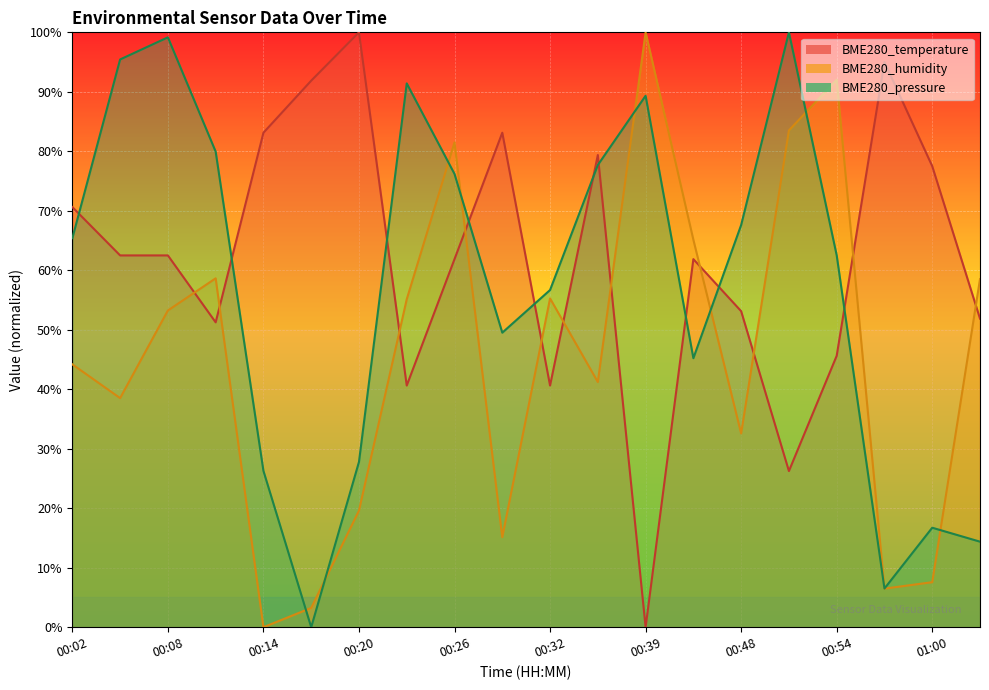

List the labels in order of BME280_humidity value, largest first.

00:39, 00:54, 00:51, 00:26, 00:45, 00:11, 01:03, 00:32, 00:23, 00:08, 00:02, 00:36, 00:05, 00:48, 00:20, 00:29, 01:00, 00:57, 00:17, 00:14